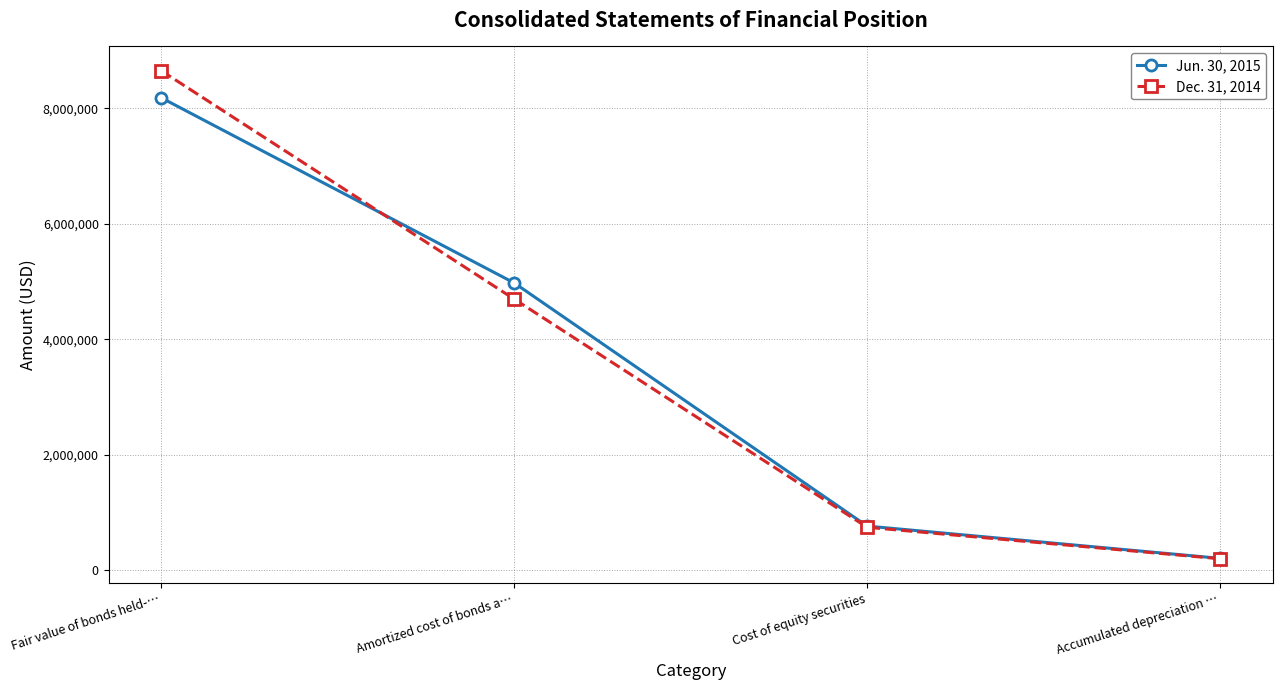

At Amortized cost of bonds a…, list the series in order from smallest to largest.

Dec. 31, 2014, Jun. 30, 2015